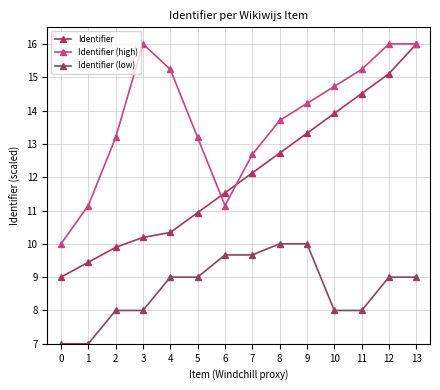

Rank the series by their average value, from lowest to highest.

Identifier (low), Identifier, Identifier (high)